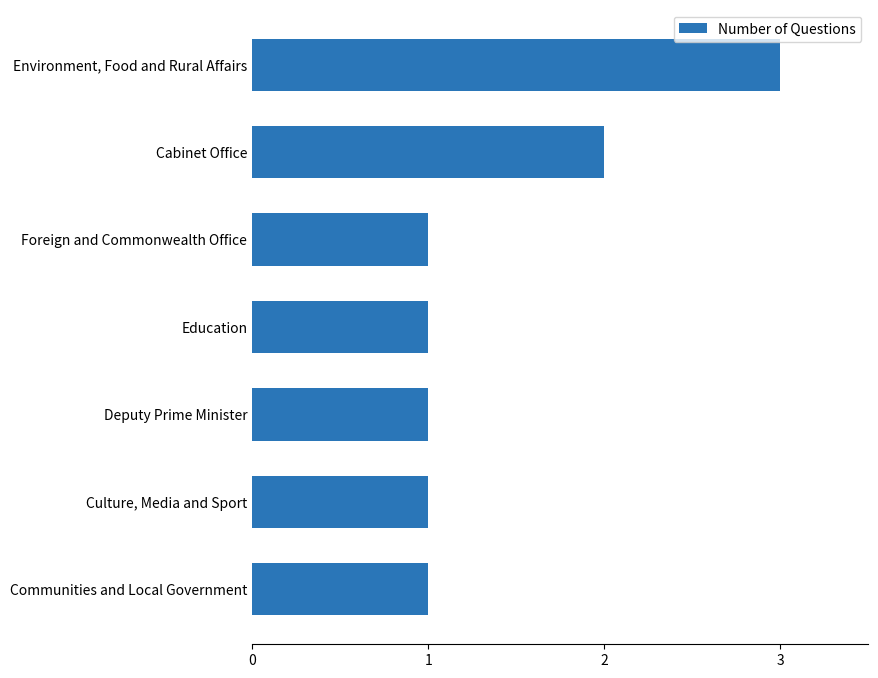

The chart shows a value of 1 at Deputy Prime Minister. True or false?

True